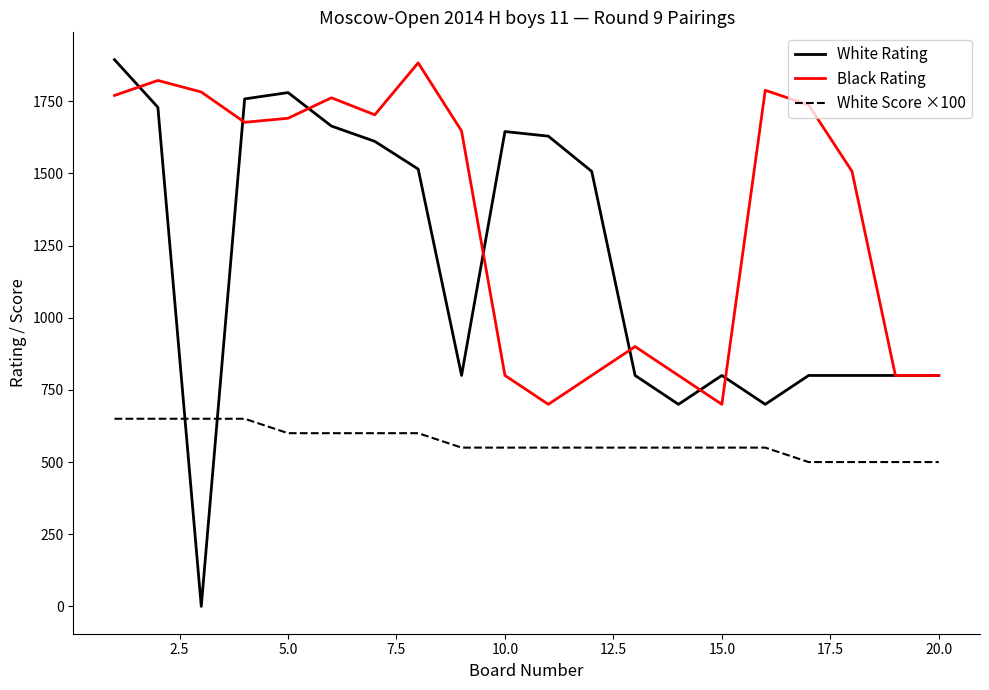

Which series has the largest total across all categories?

Black Rating